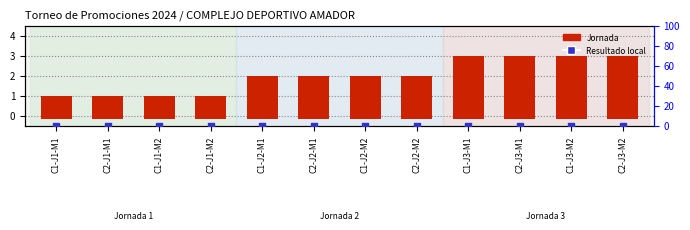

Is the value of Resultado local at C1-J1-M2 greater than the value of Jornada at C2-J1-M1?

No